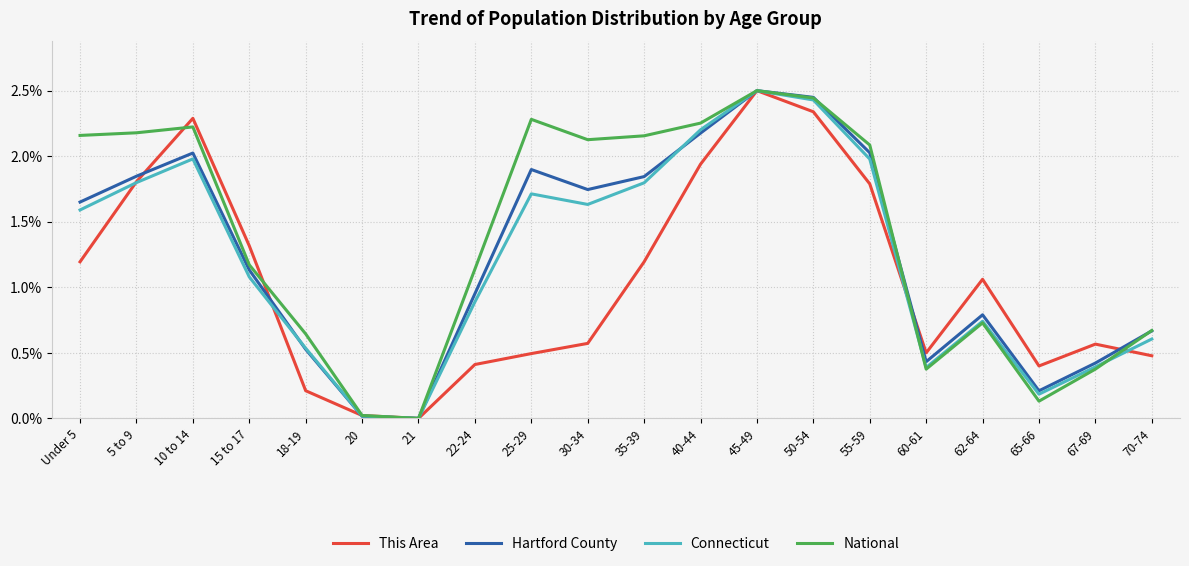

Between which two adjacent categories do Hartford County and This Area first intersect?

5 to 9 and 10 to 14